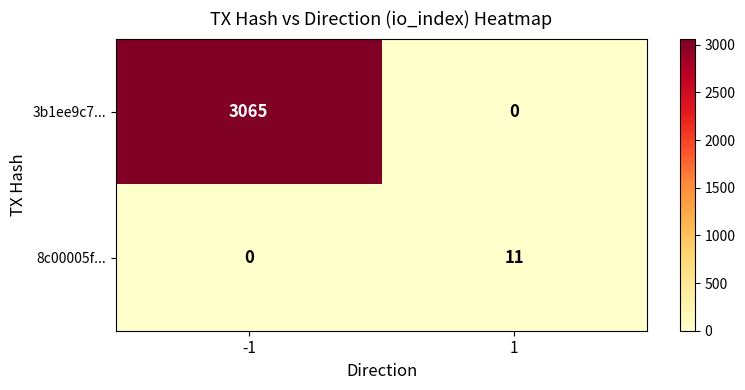

What is the total value across all series at 1?

11